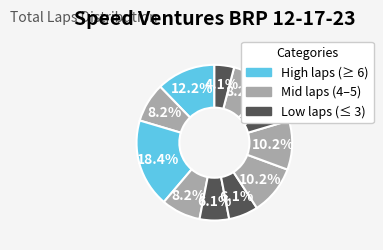

How many segments does this pie chart have?

12